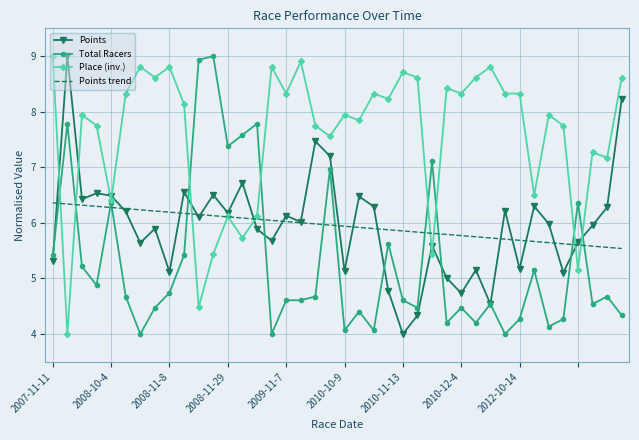

How many times do Place (inv.) and Points cross each other?

10